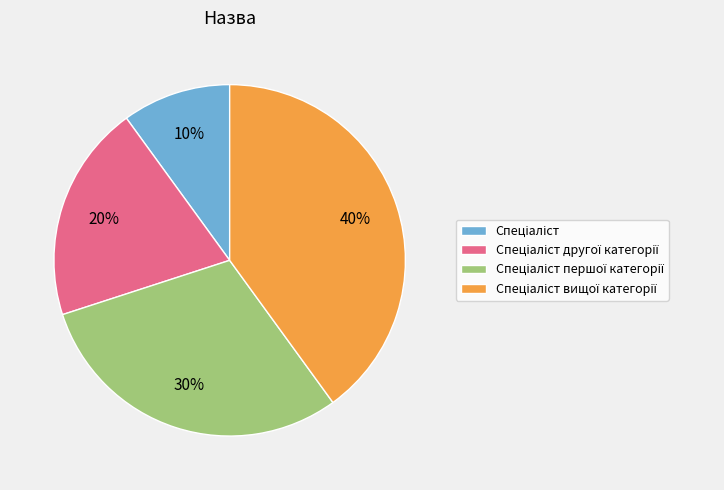

Is there any slice that represents more than half of the pie?

No